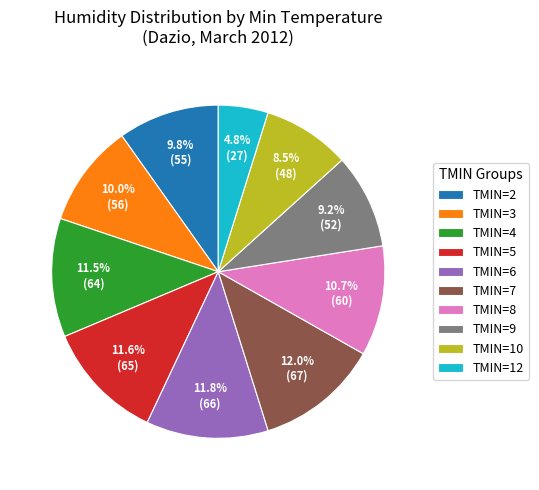

Between TMIN=2 and TMIN=6, which is larger?

TMIN=6